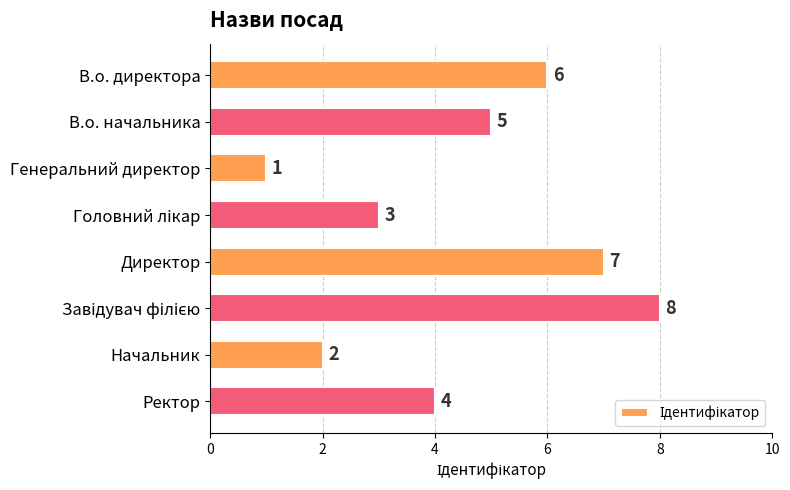

What is the maximum value shown in the chart?

8